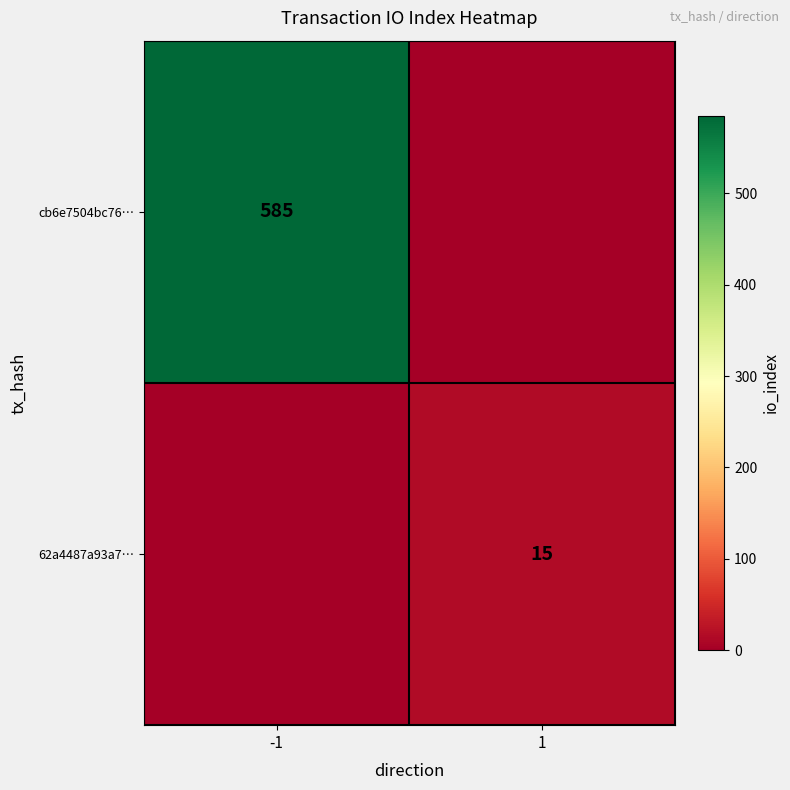

The value of 62a4487a93a7… at 1 is 10. True or false?

False